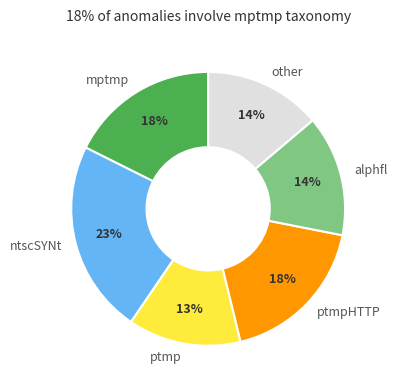

True or false: ptmpHTTP accounts for 18% of the total.

True